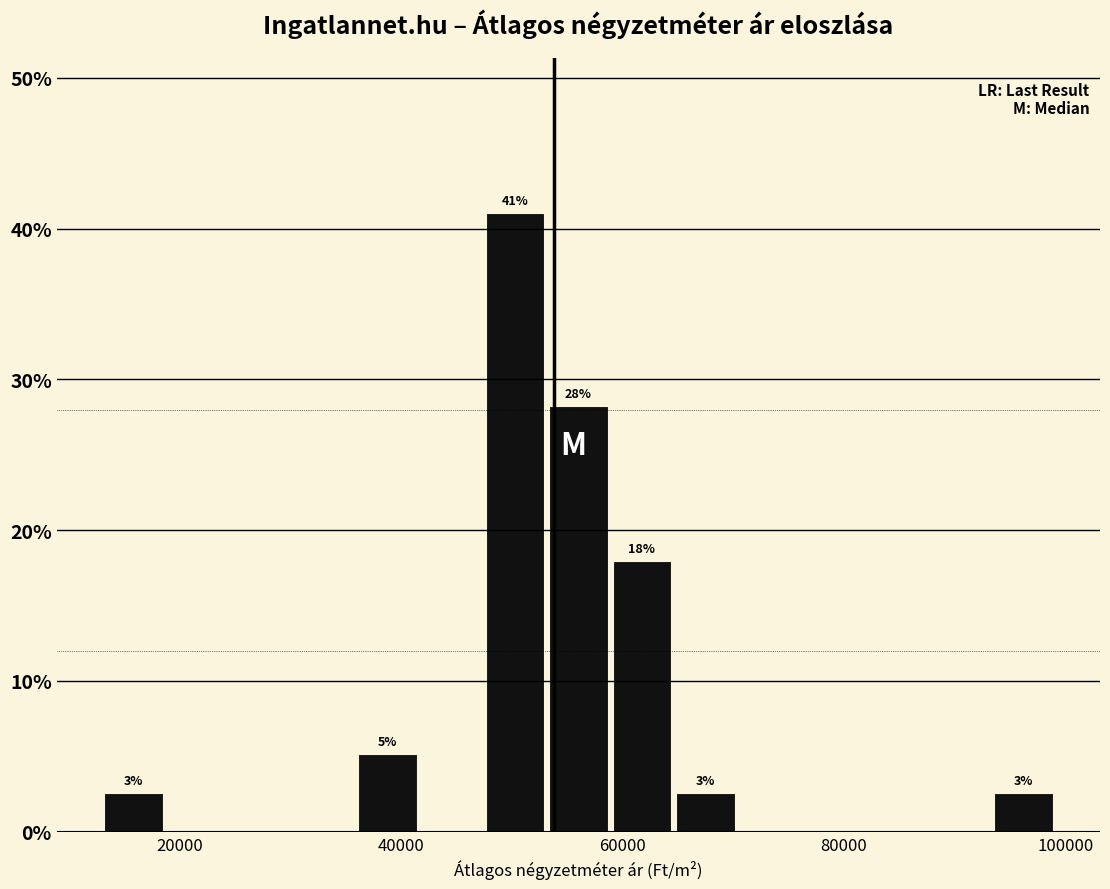

Around what value on the x-axis is the tallest bar? Give the approximate position of its centre, as read against the axis.

50000